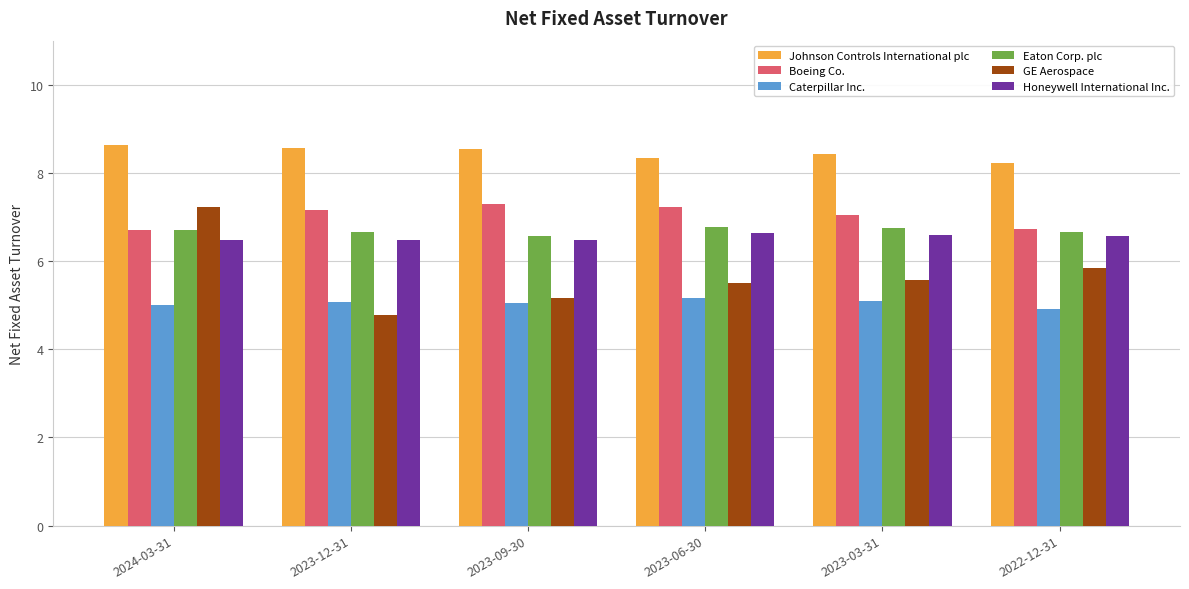

What is the minimum value shown in the chart?

4.8